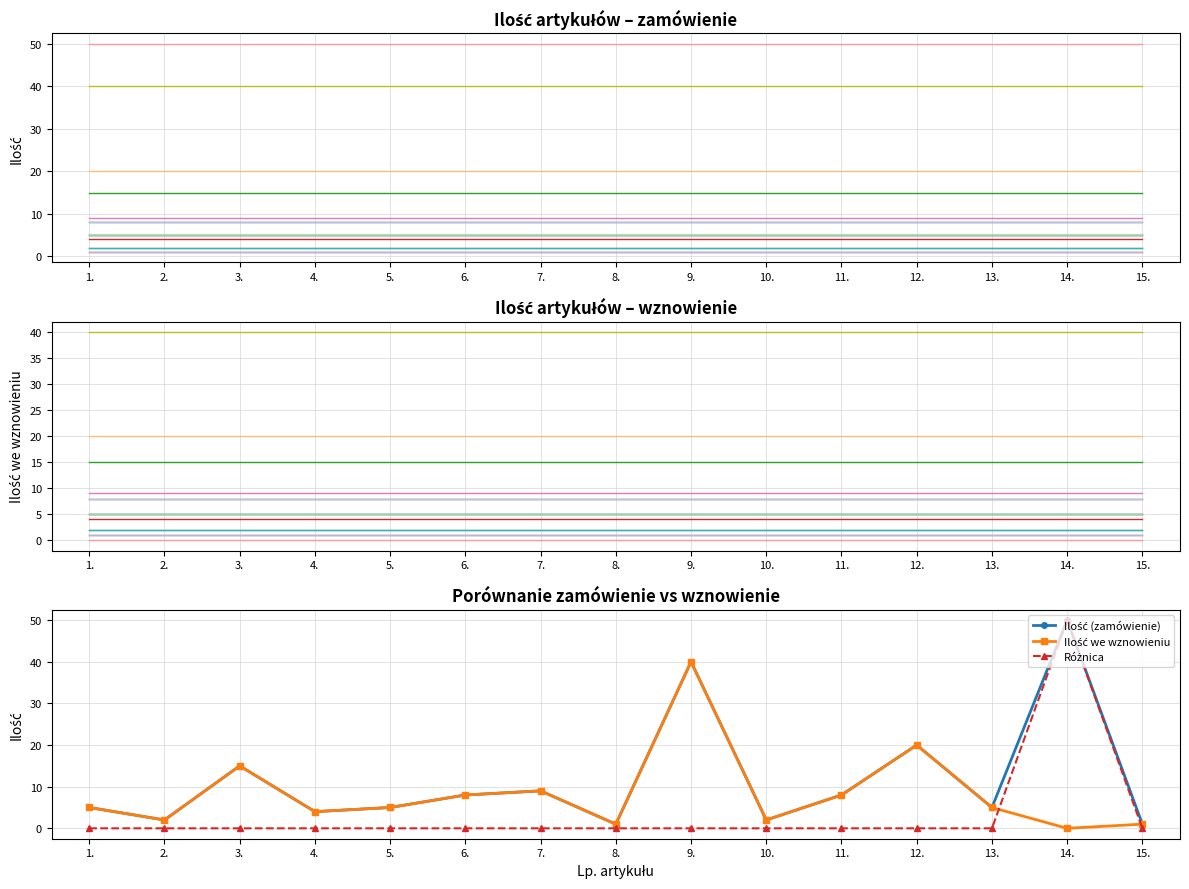

At which label is Ilość we wznowieniu closest to 20?

12.